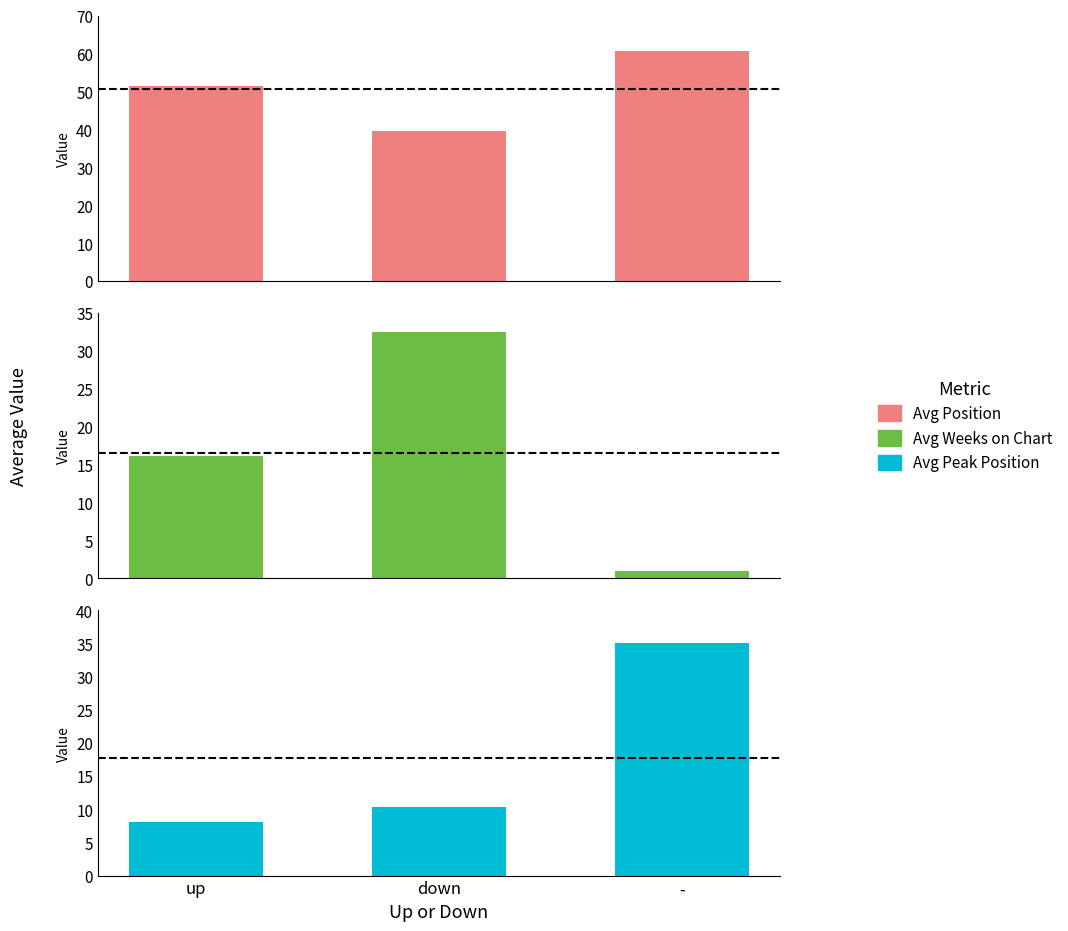

At which category does the chart reach its peak across all series?

-